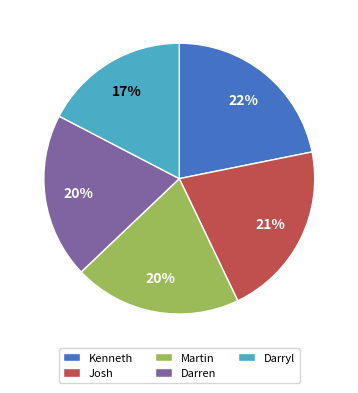

Which has a higher value, Martin or Josh?

Josh